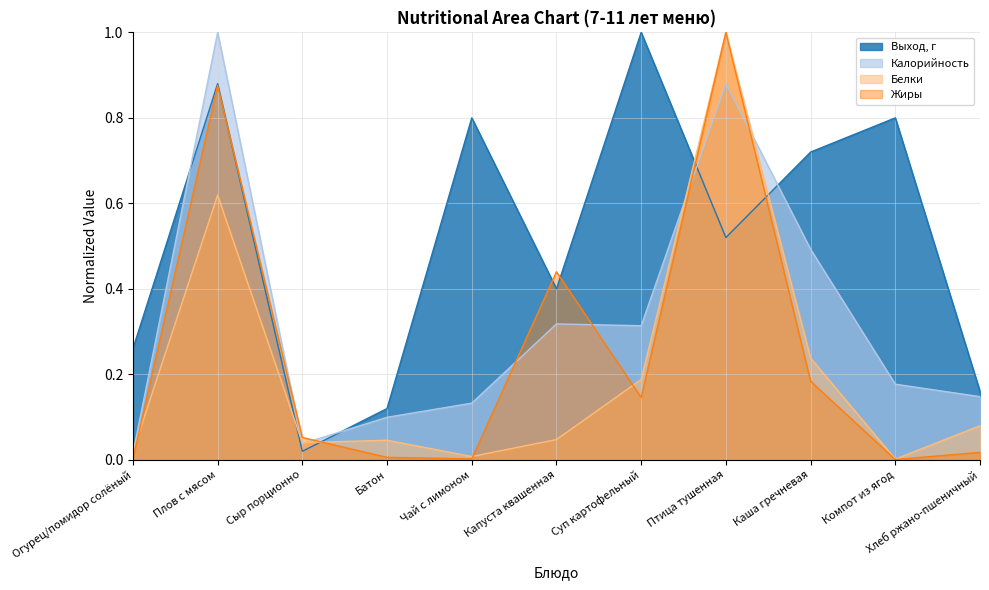

Where is the first local minimum for Белки?

Сыр порционно